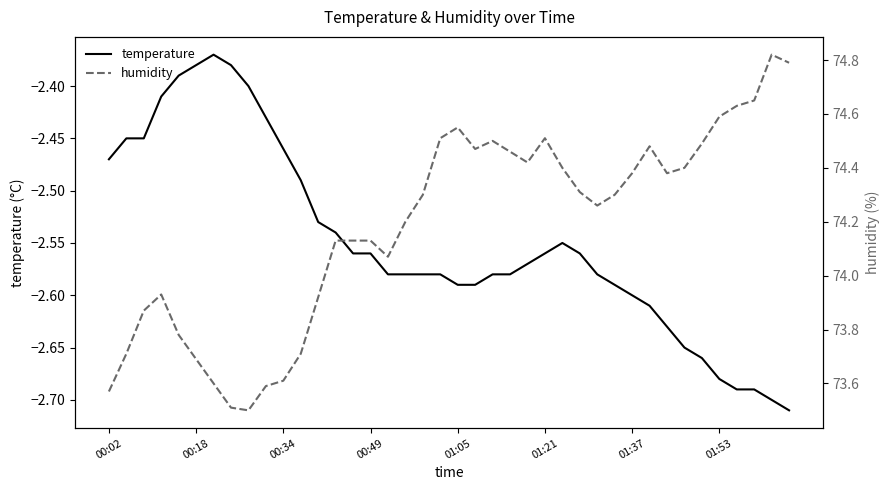

The temperature series shows -3.6 at 01:37. True or false?

False